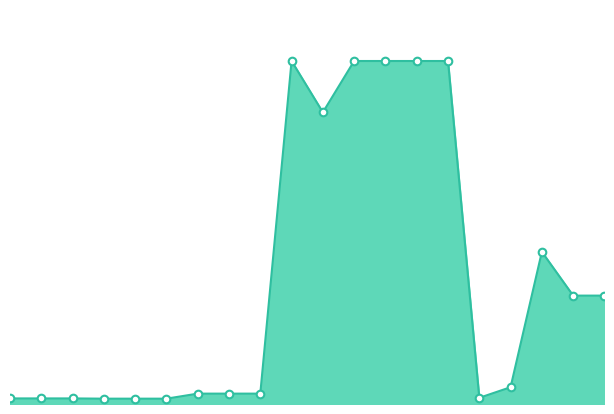

How many lines are shown in the chart?

1